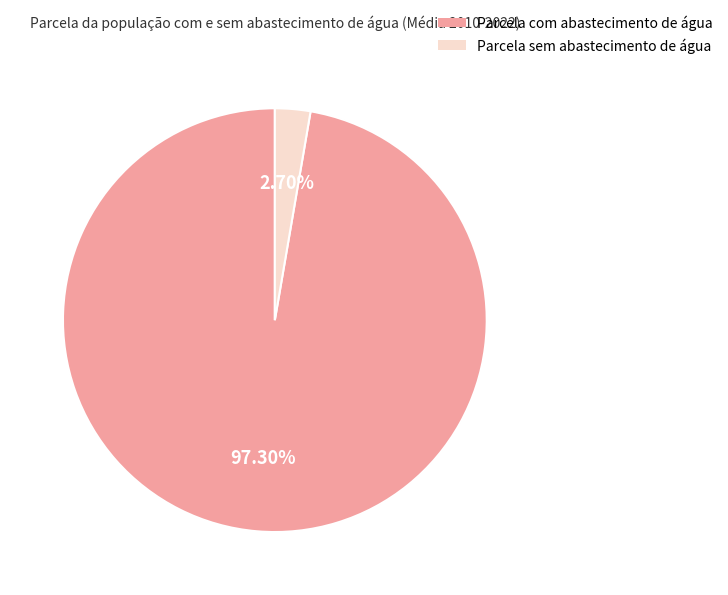

Count the number of slices in the pie.

2